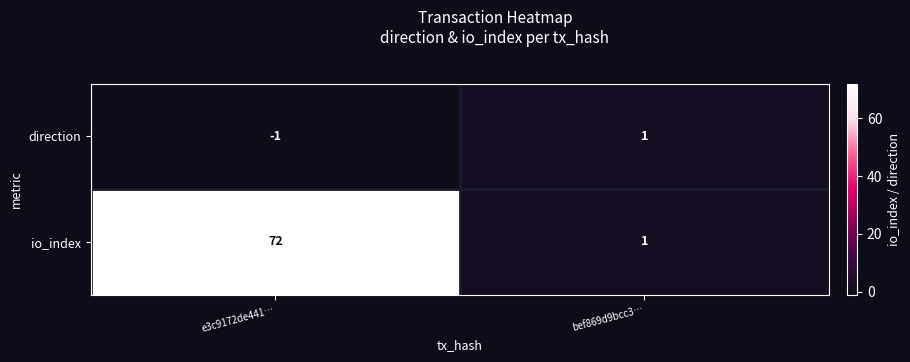

Rank the series by their maximum value, from highest to lowest.

io_index, direction